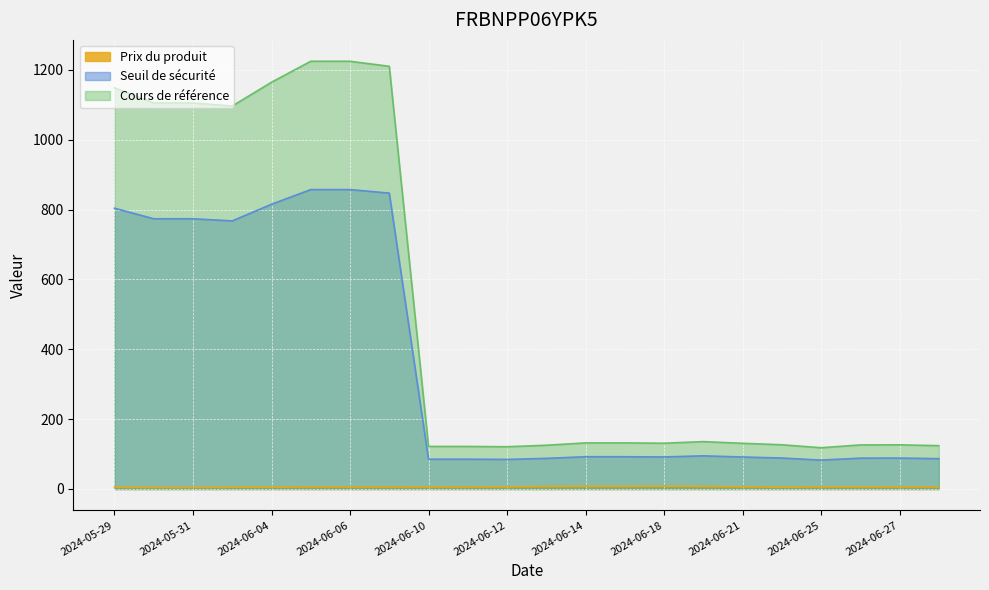

What is the average value of the Cours de référence series?

502.3